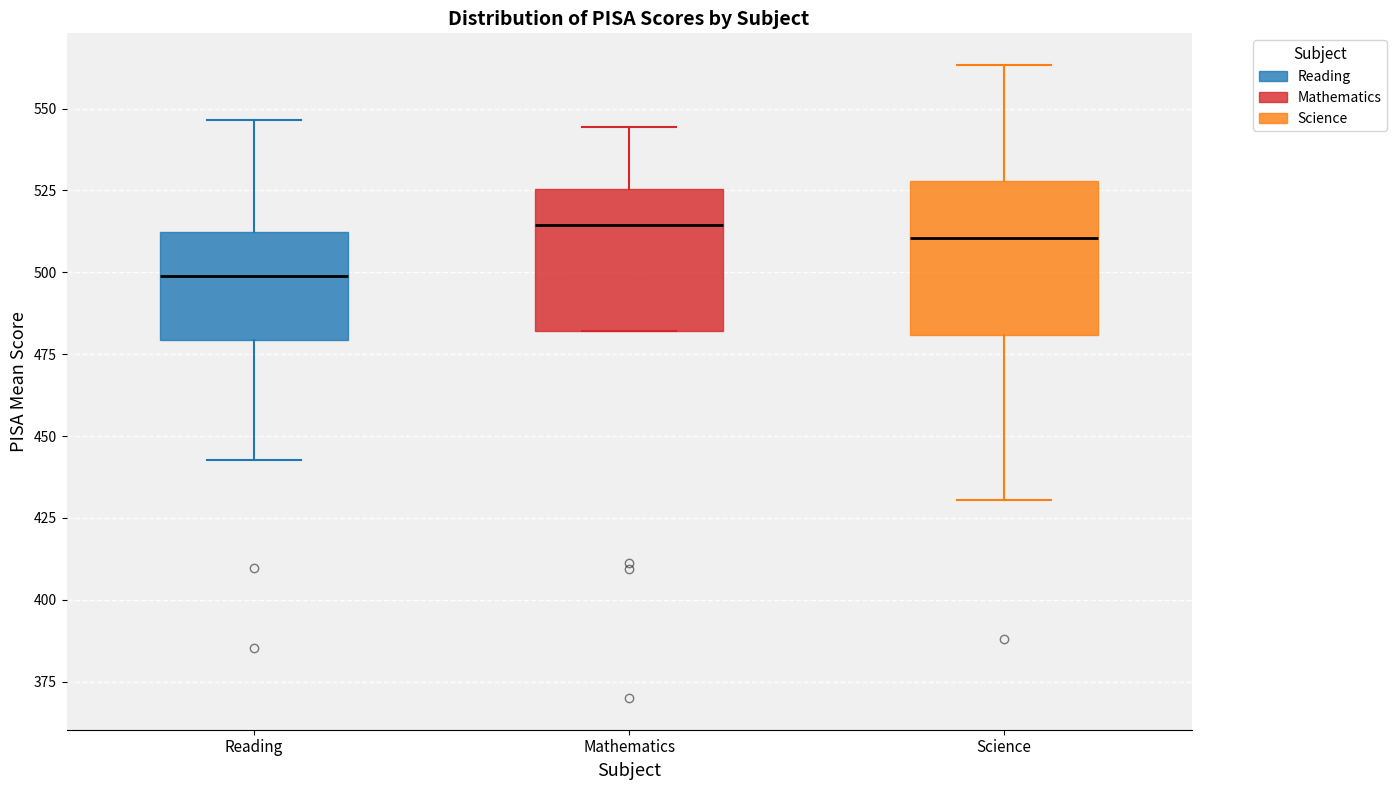

Where does the lower whisker of the box for Science end on the y-axis? The values are not printed on the chart, so give them approximately, as read against the axis.

430